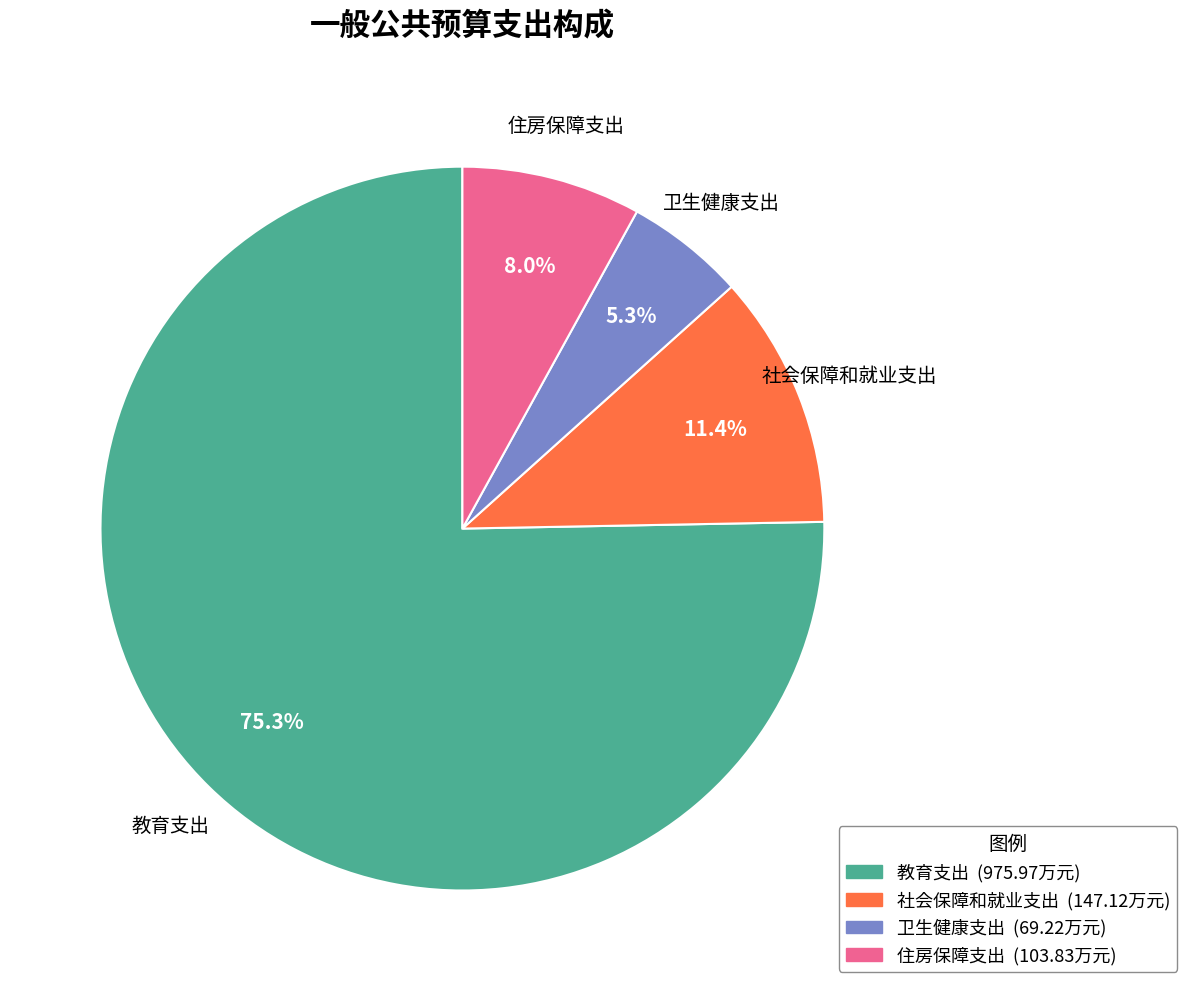

Is the sum of 卫生健康支出 and 住房保障支出 greater than half?

No